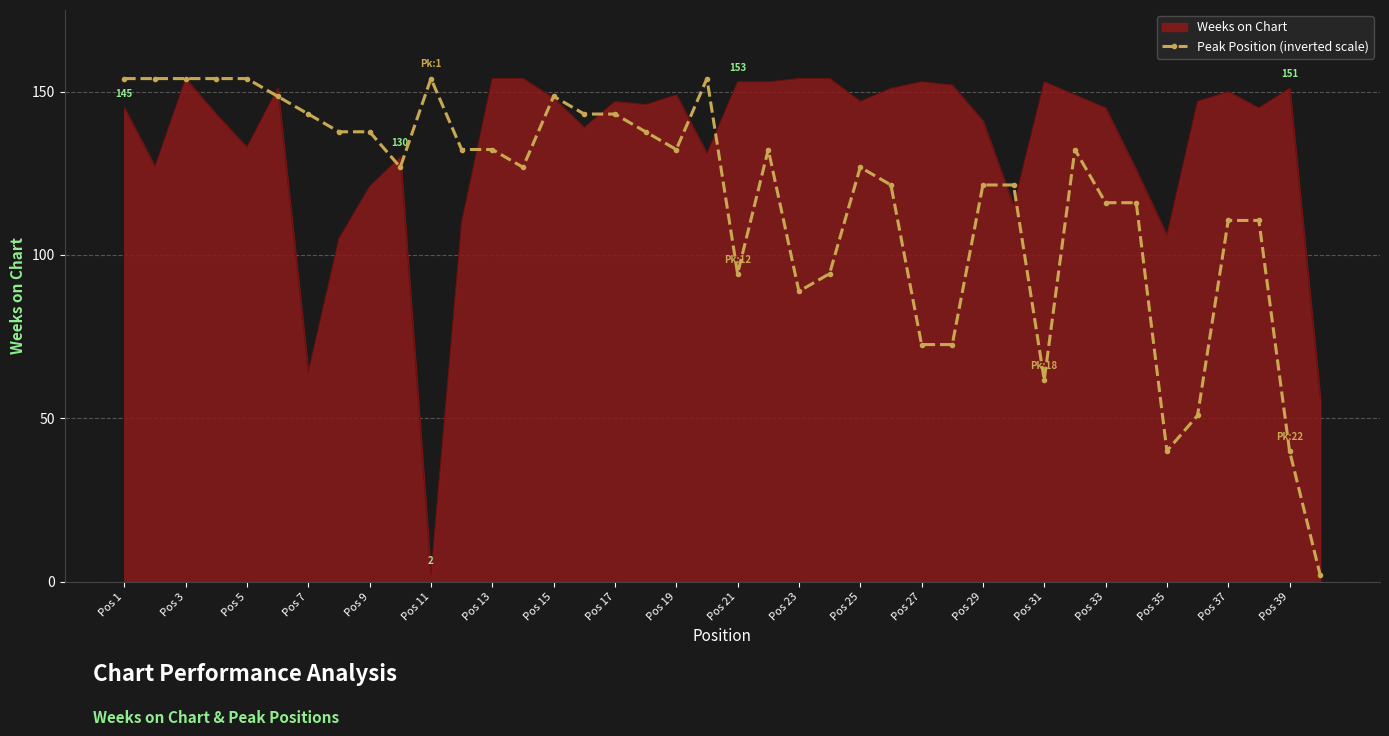

What is the maximum value for Weeks on Chart?

154.0